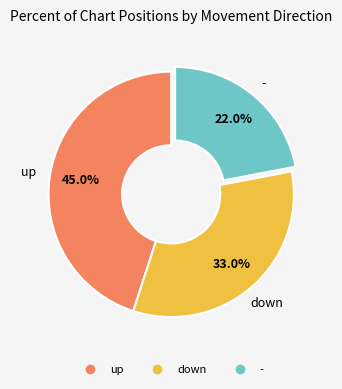

Which slice is the largest?

up